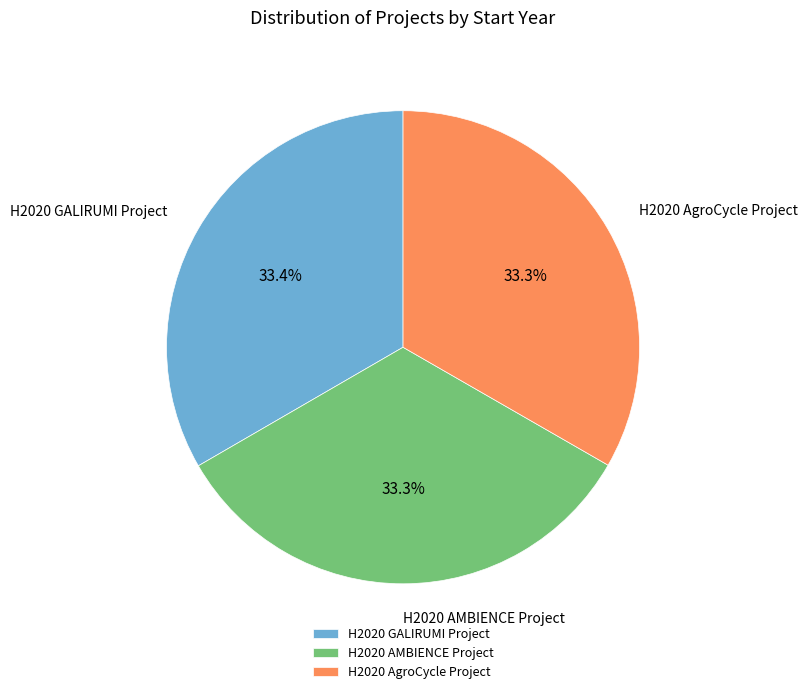

True or false: H2020 AgroCycle Project accounts for 20% of the total.

False